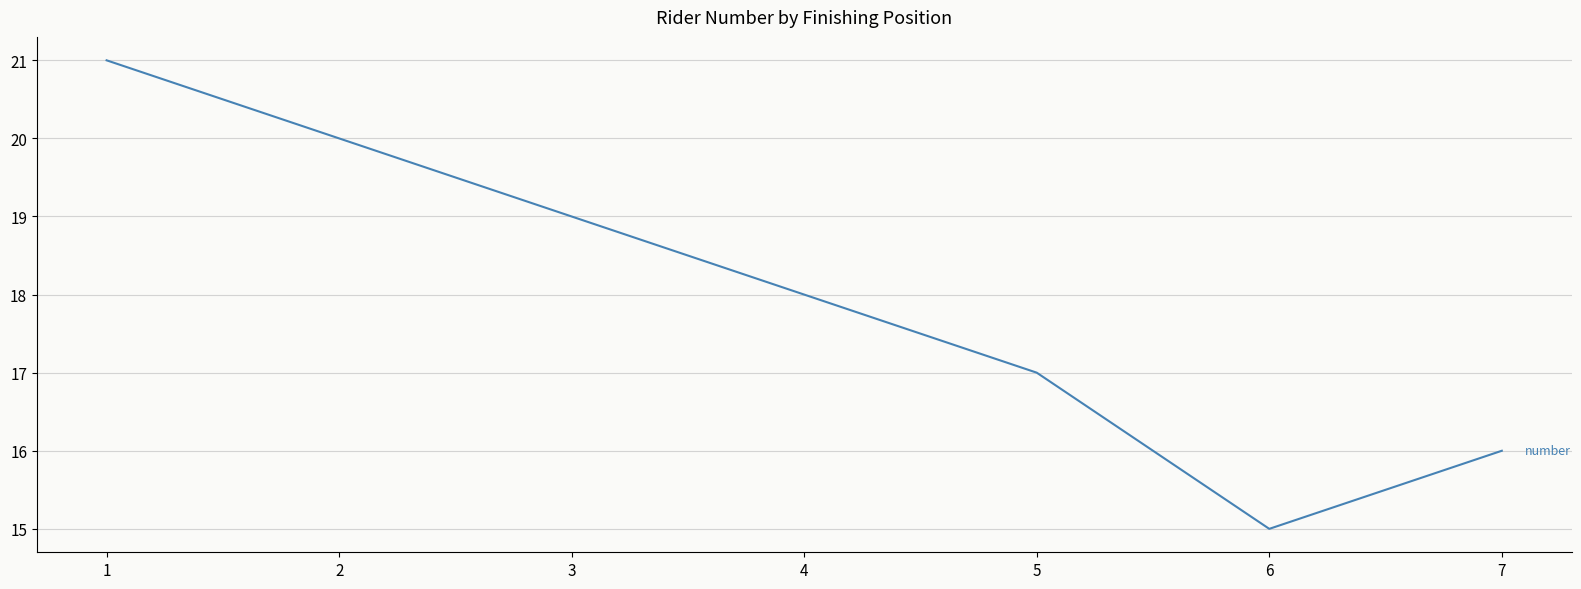

At which category does the data reach its first local valley?

6